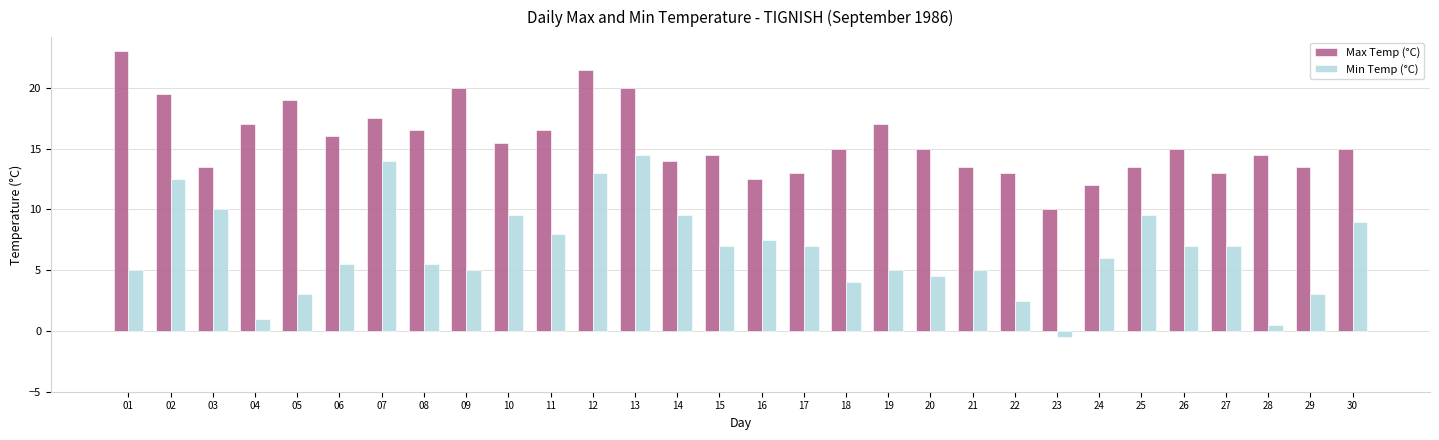

Is the value of Max Temp (°C) at 05 greater than the value of Min Temp (°C) at 06?

Yes